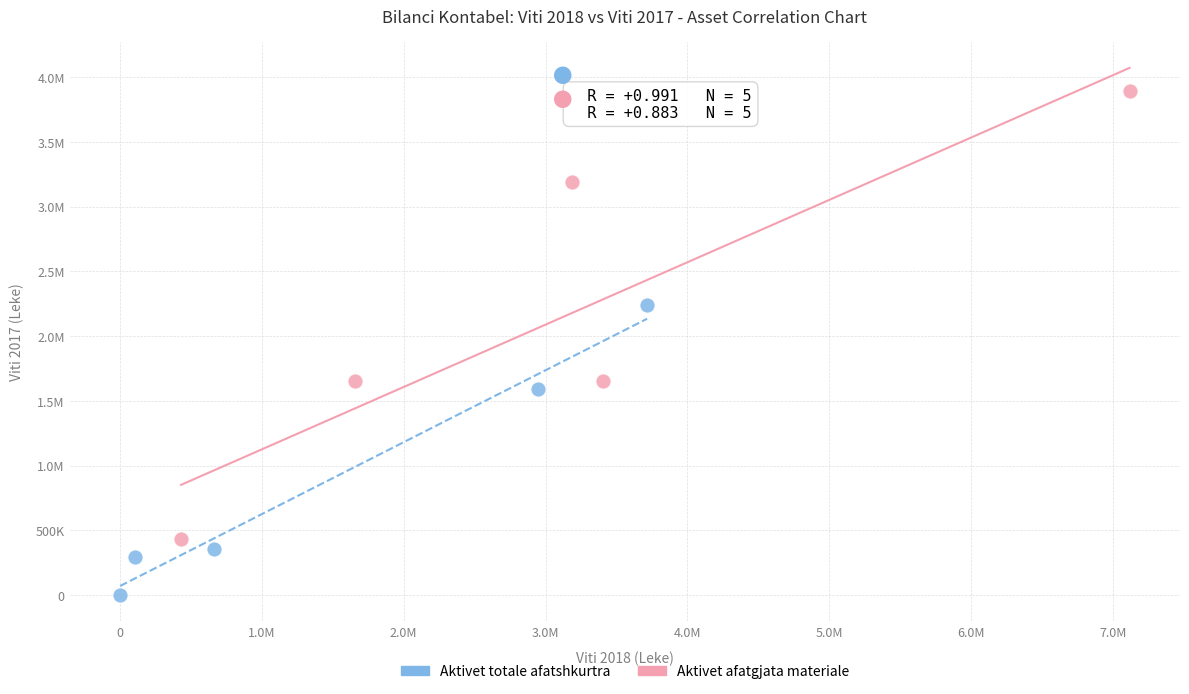

What are all the series names shown in the legend?

Aktivet totale afatshkurtra, Aktivet afatgjata materiale